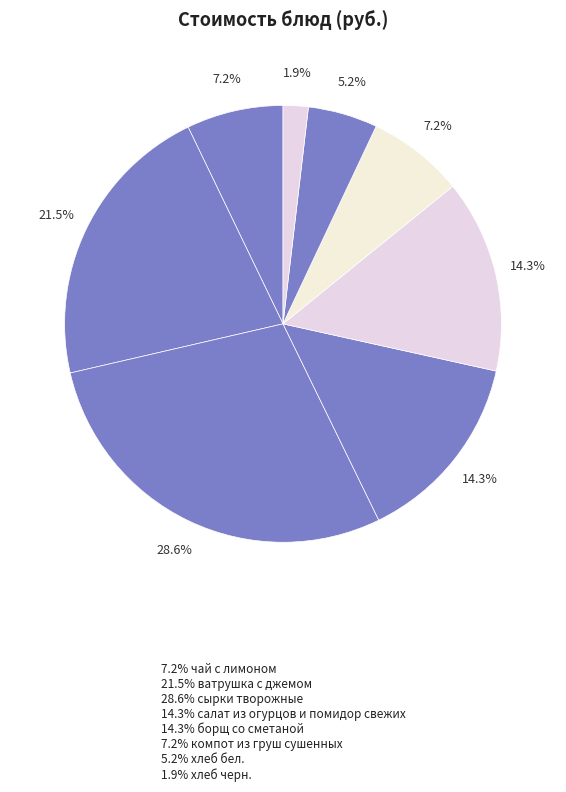

How many segments does this pie chart have?

8